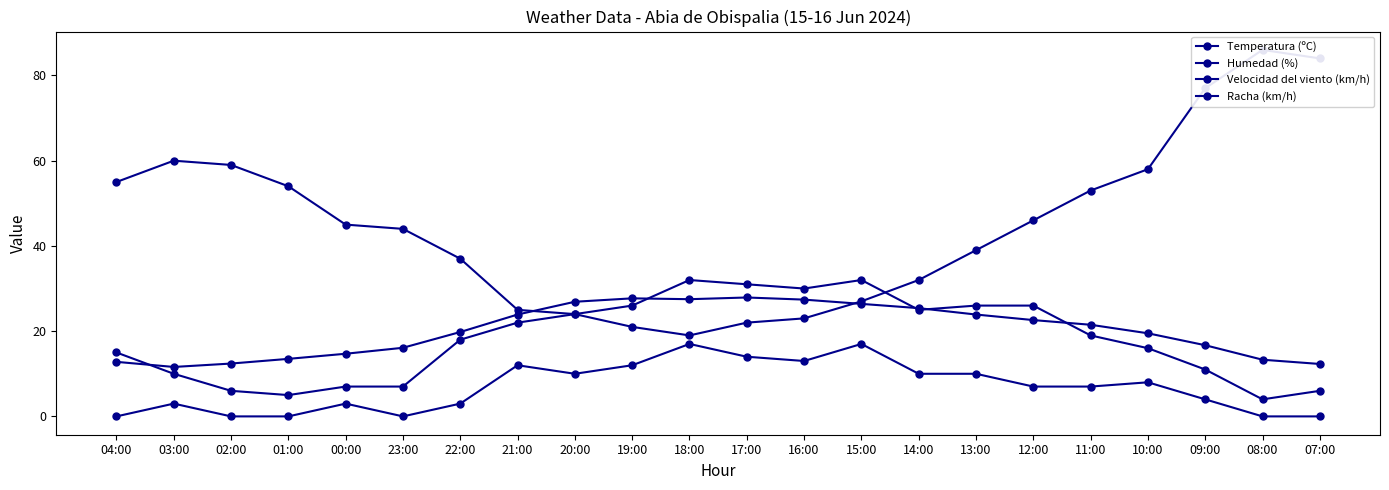

Which has a higher value, 15:00 or 23:00?

15:00